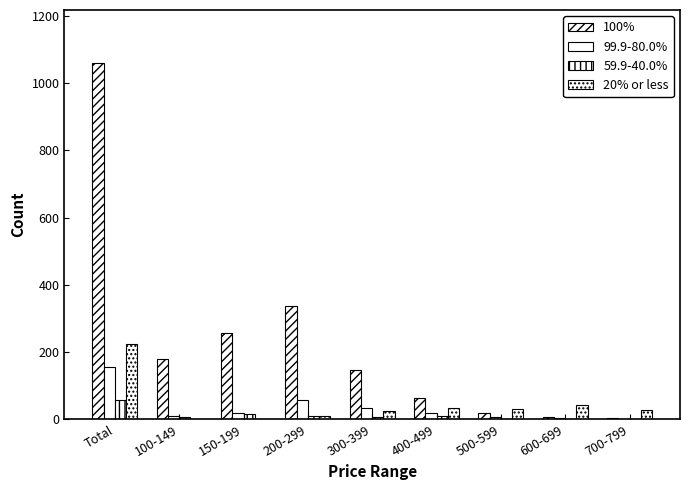

What value does the 100% series have at 200-299, to the nearest 100?

300